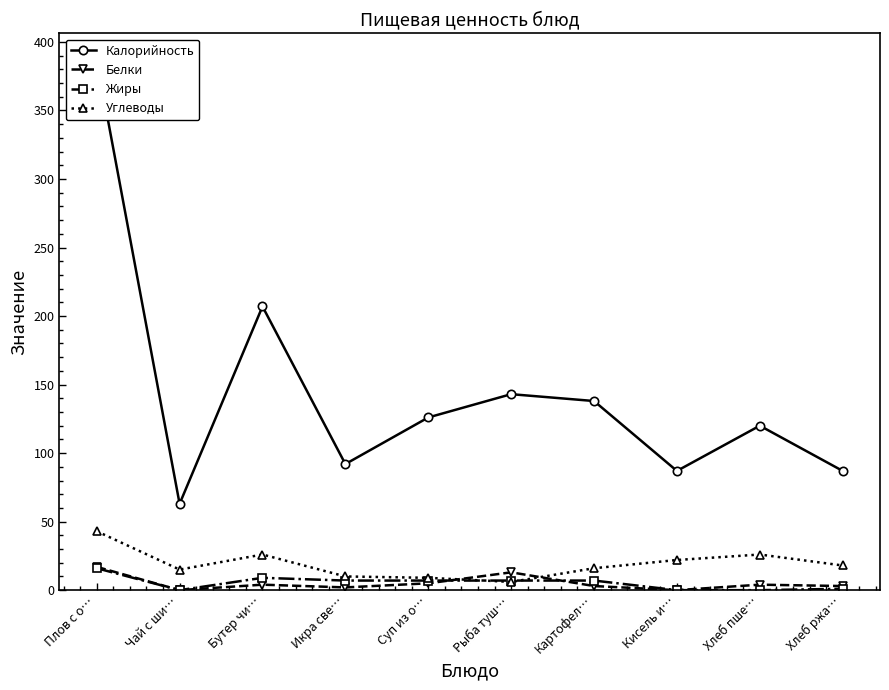

True or false: Углеводы has more than 1 interior local peaks.

True